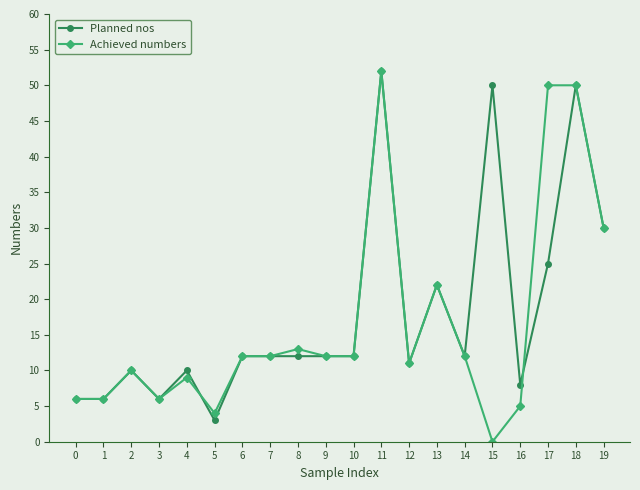

Where is the first local maximum for Achieved numbers?

2